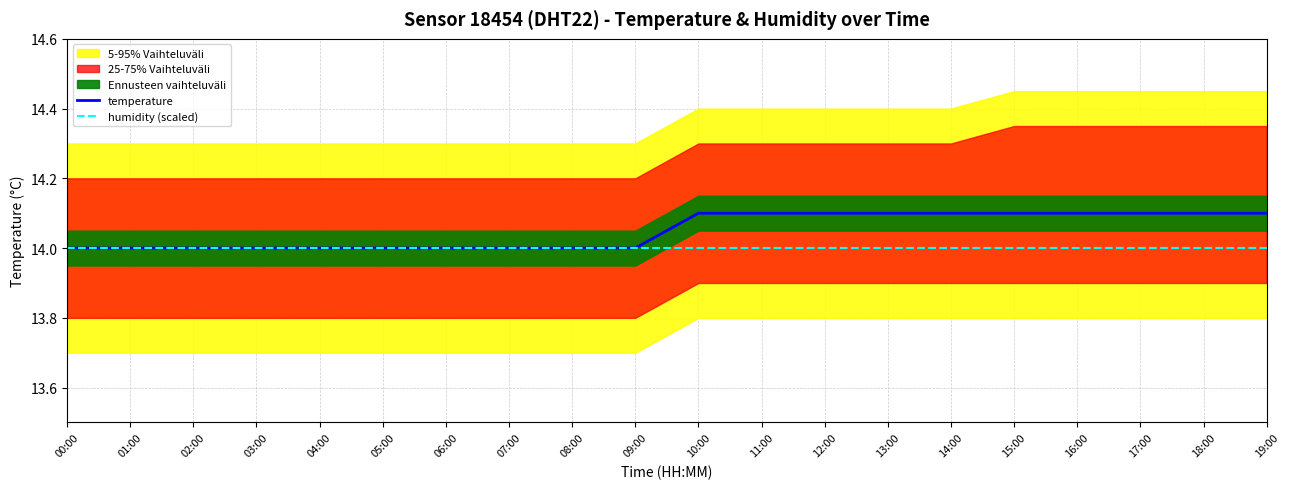

Count the number of categories in the chart.

20